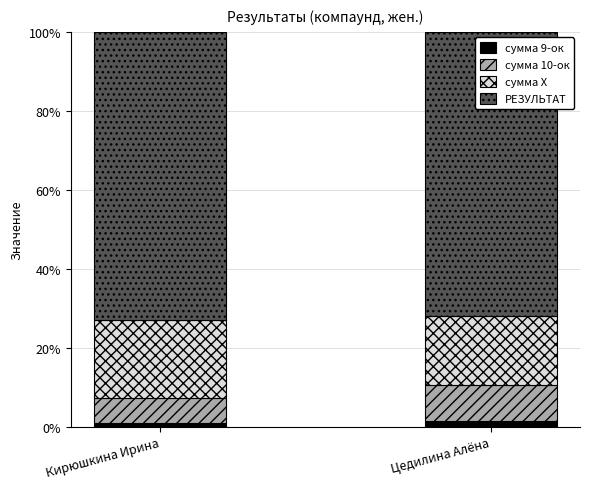

What is the sum of all сумма 9-ок values?

2.3